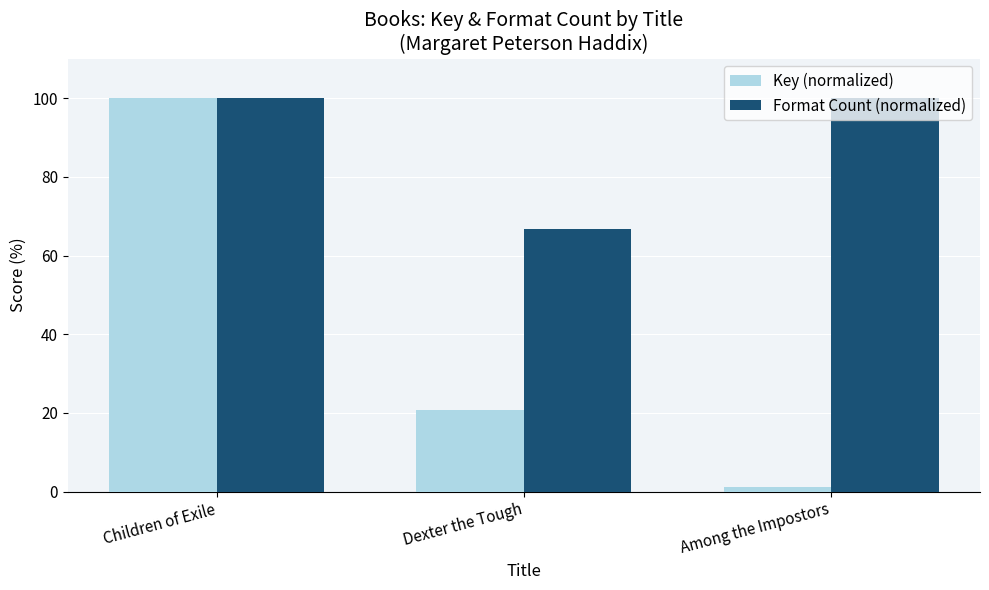

Which series changed the most between Children of Exile and Dexter the Tough?

Key (normalized)